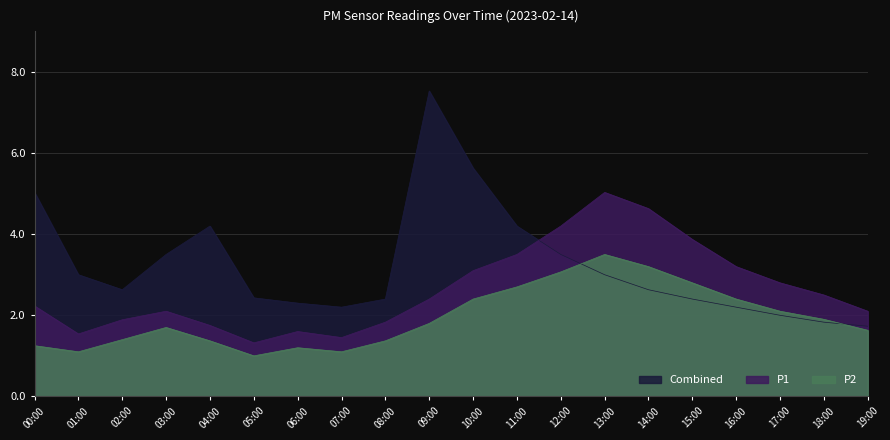

The P2 series shows 1.6 at 19:00. True or false?

True